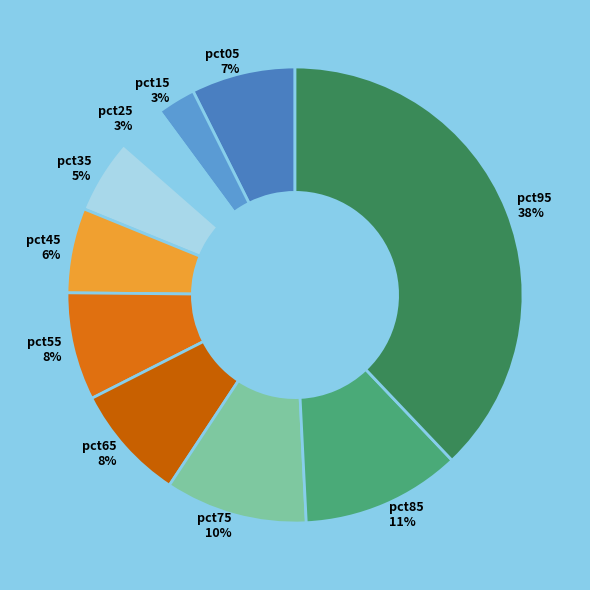

To the nearest percent, what is the difference between the largest and smallest slice percentages?

35%